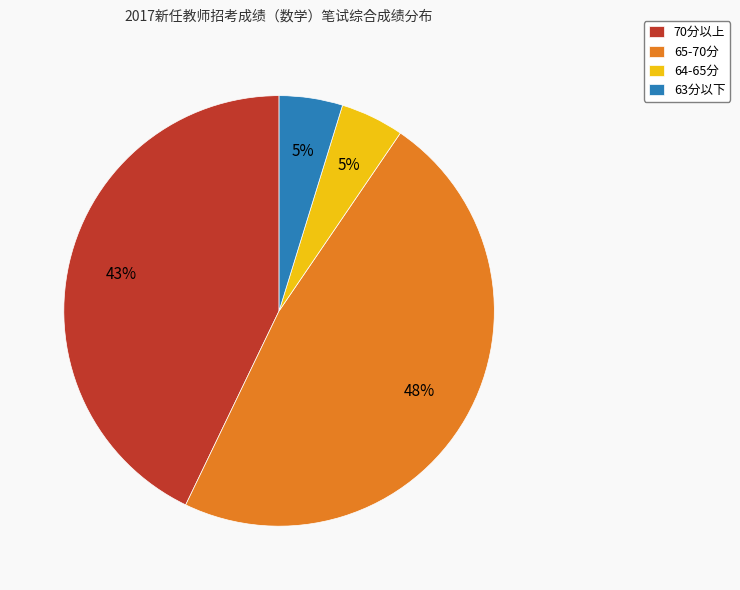

Combined, do 63分以下 and 64-65分 account for over 50%?

No